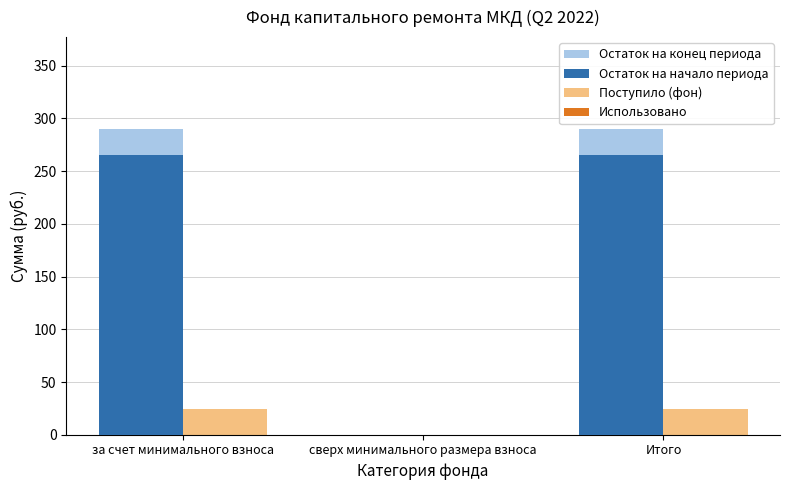

Is it true that Поступило (фон) equals 24.8 at за счет минимального взноса?

True